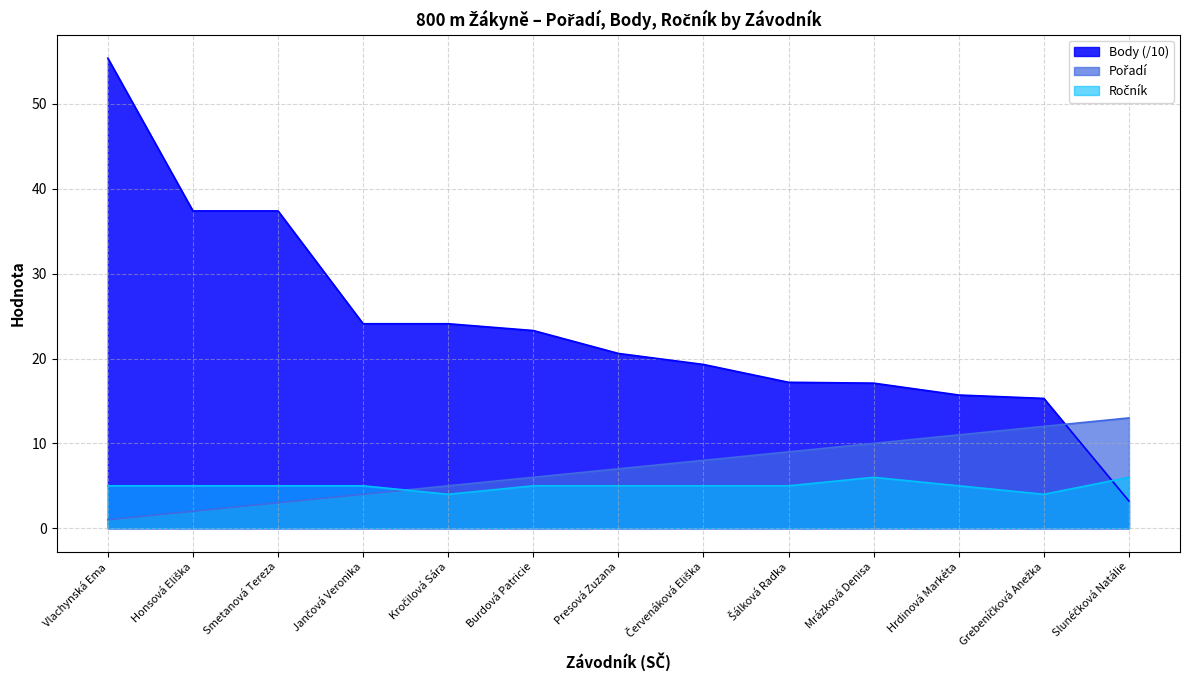

What is the highest value of the Pořadí series?

13.0